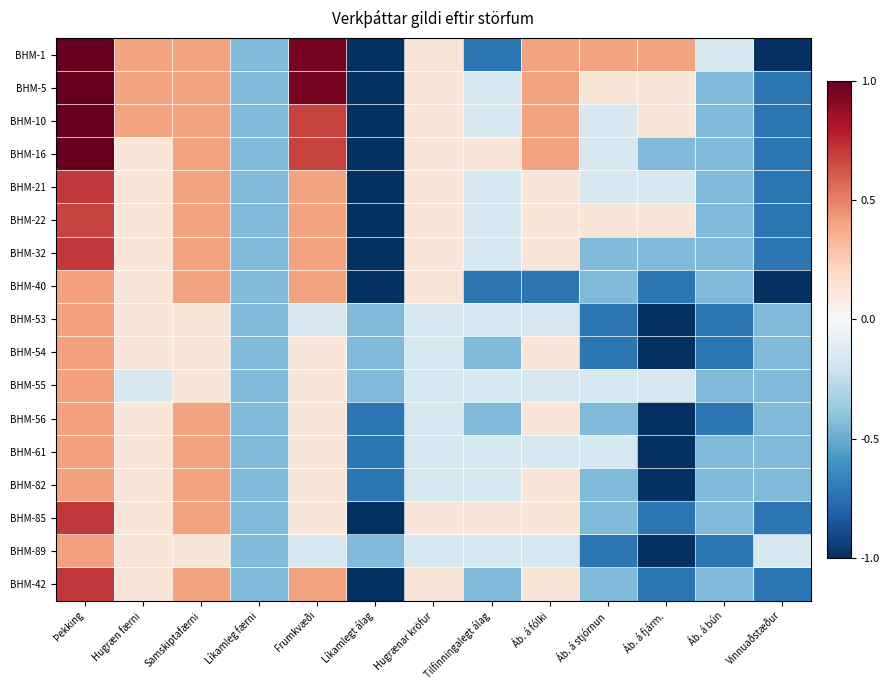

What is the spread (max minus min) of values at Áb. á bún?

0.6